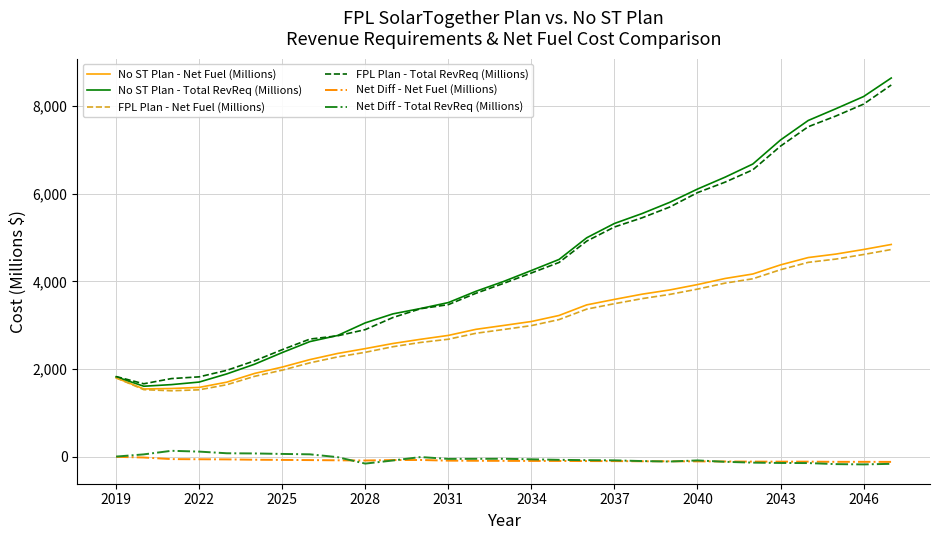

What is the minimum value for No ST Plan - Net Fuel (Millions)?

1547.7